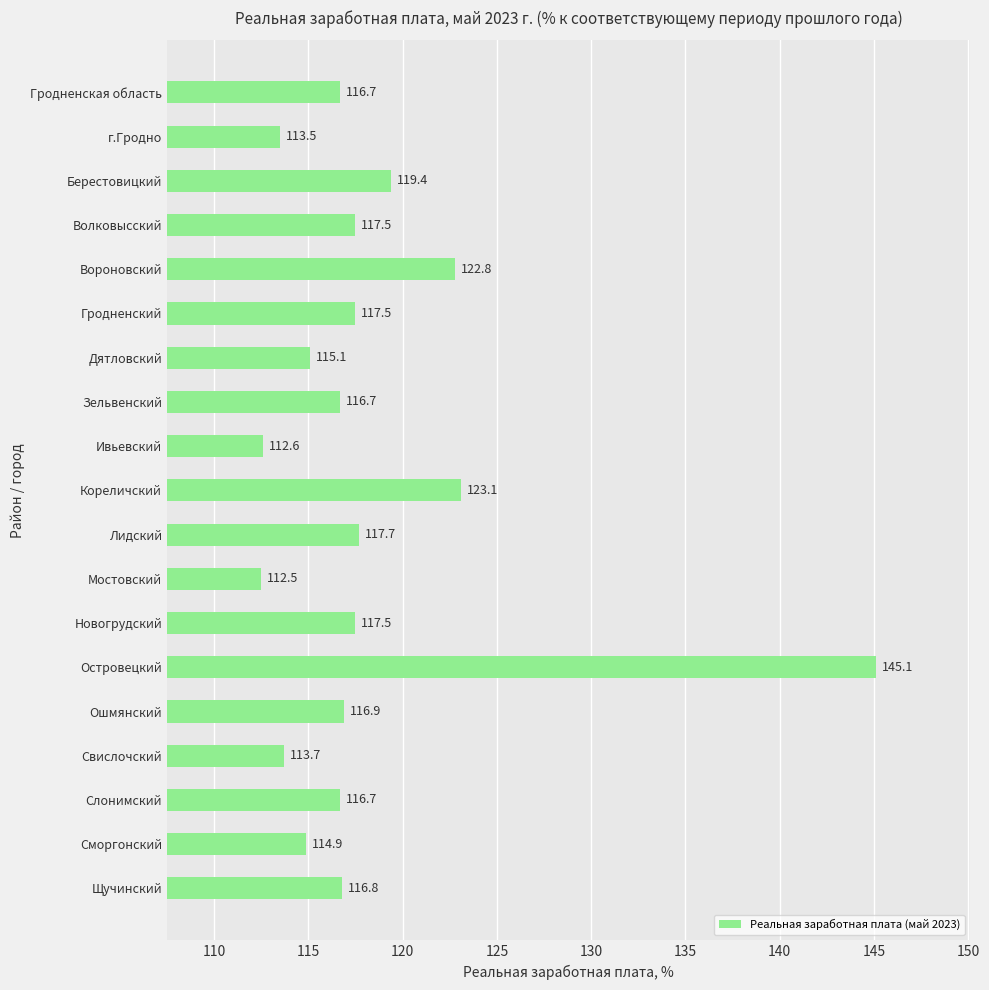

The value at Щучинский is 157.2. True or false?

False